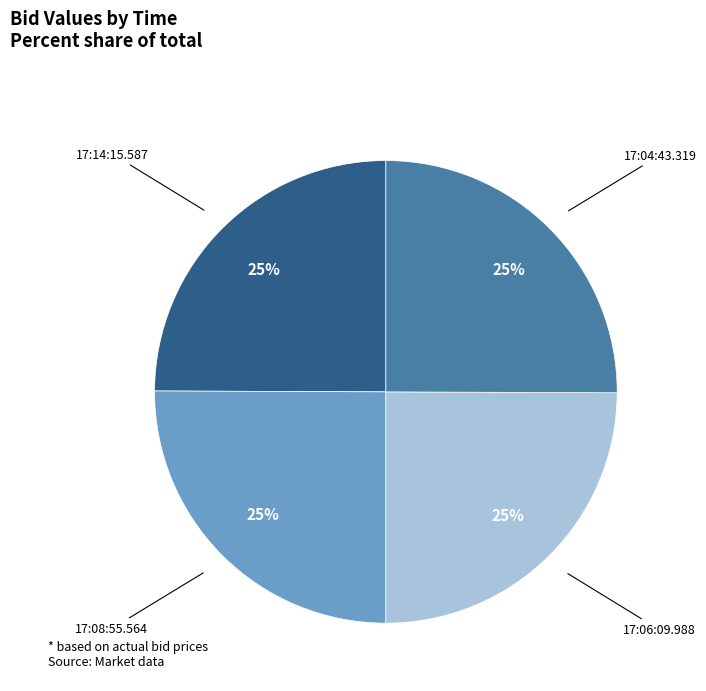

To the nearest percent, what is the average slice percentage?

25%